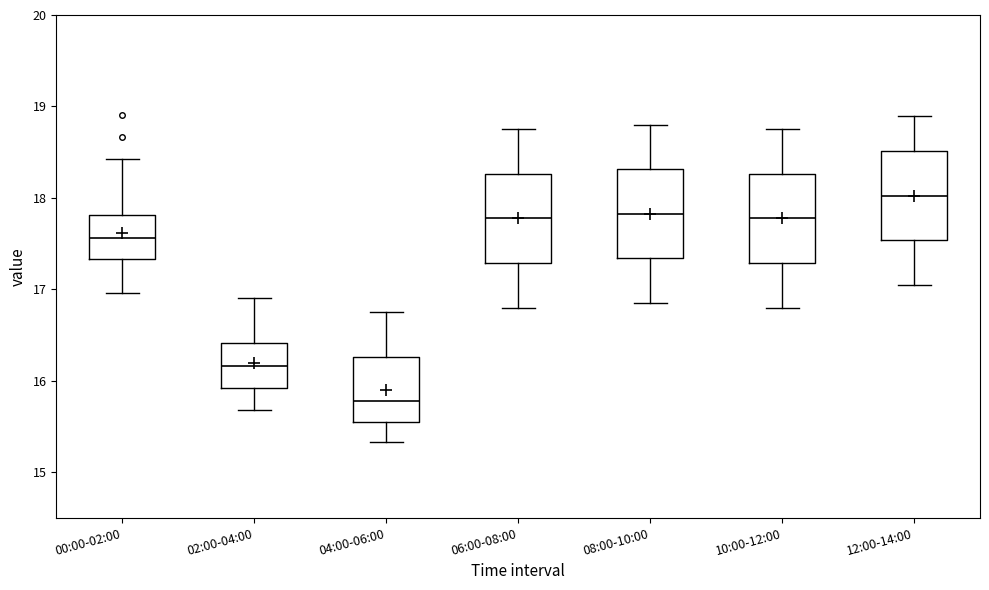

Where does the upper whisker of the box for 02:00-04:00 end on the y-axis? The values are not printed on the chart, so give them approximately, as read against the axis.

16.9